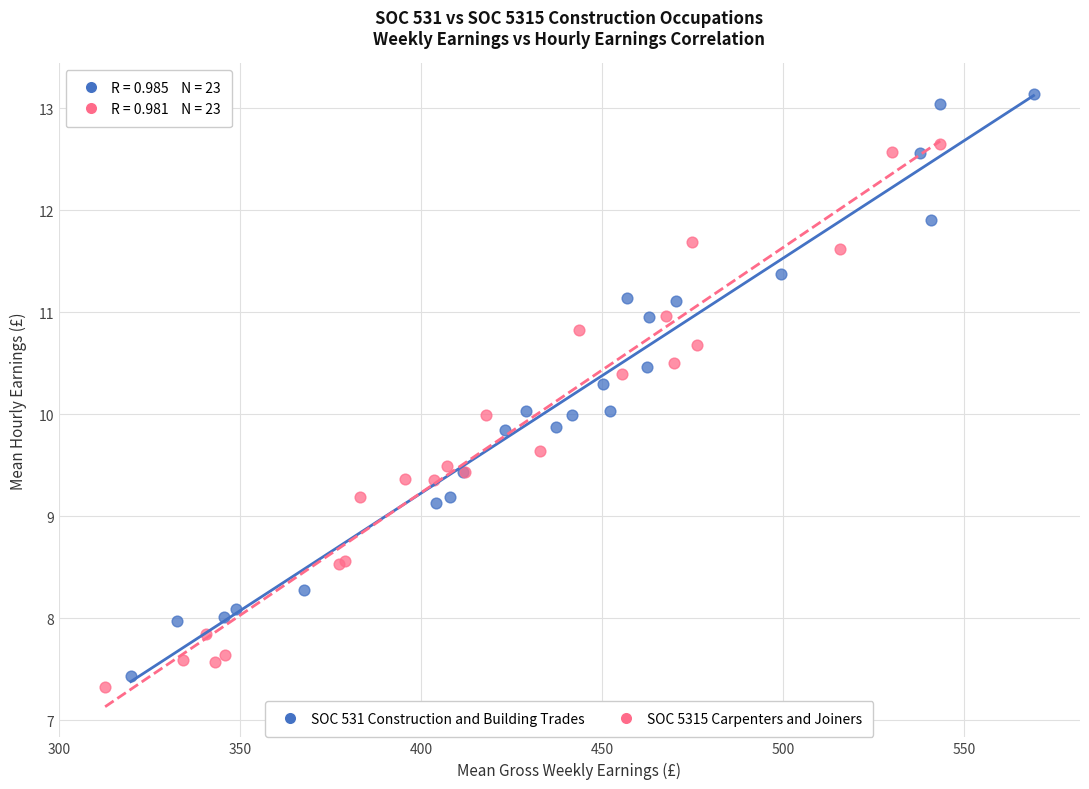

Which series reaches the maximum Y coordinate?

SOC 531 Construction and Building Trades